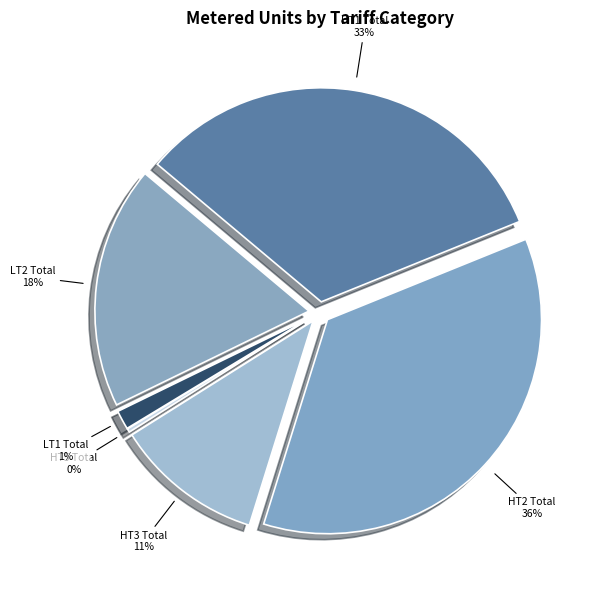

Is it true that LT2 Total is 18% of the pie?

True